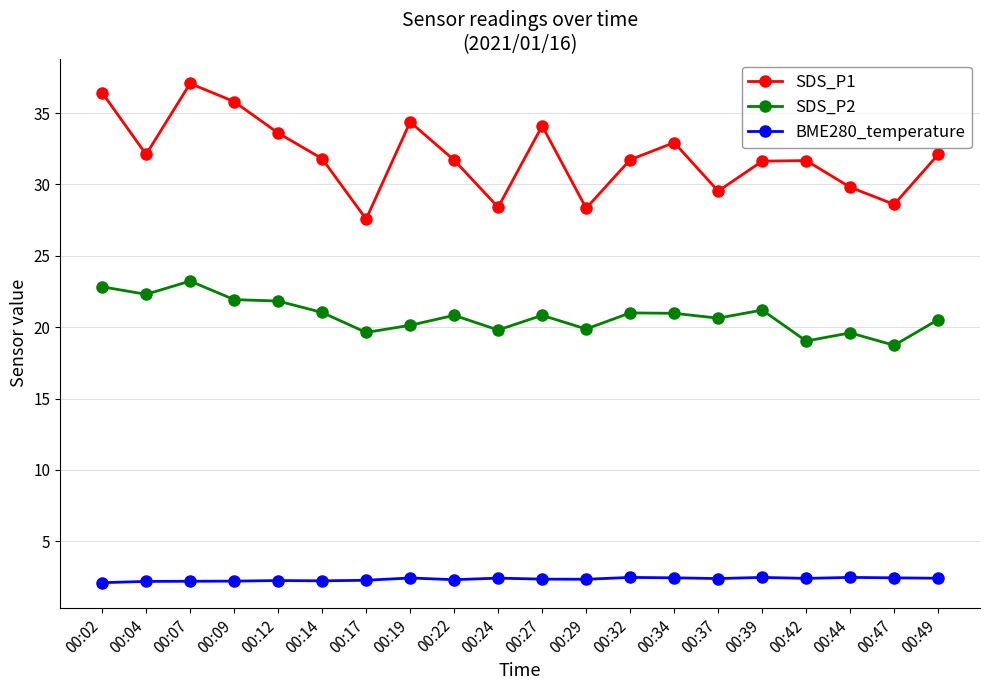

Is it true that BME280_temperature equals 2.2 at 00:12?

True